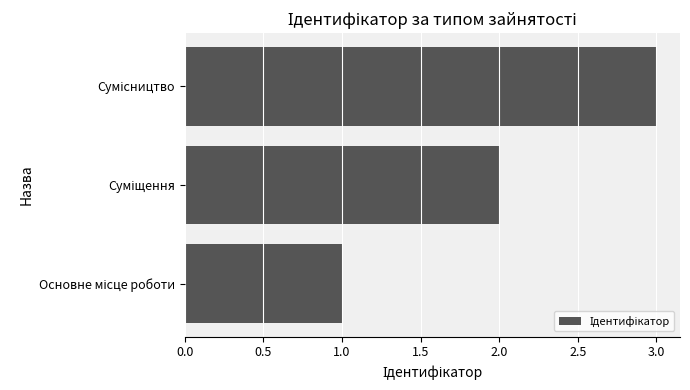

What is the maximum value shown in the chart?

3